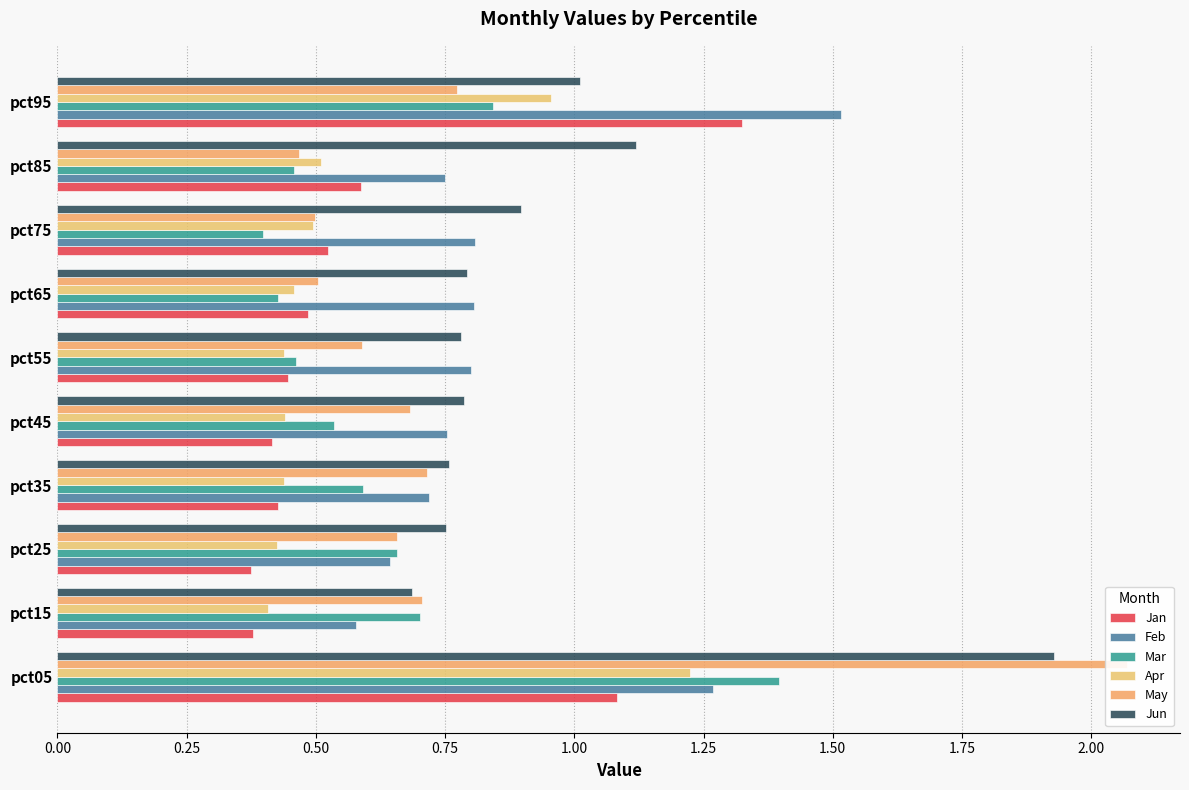

How many categories are shown in the chart?

10